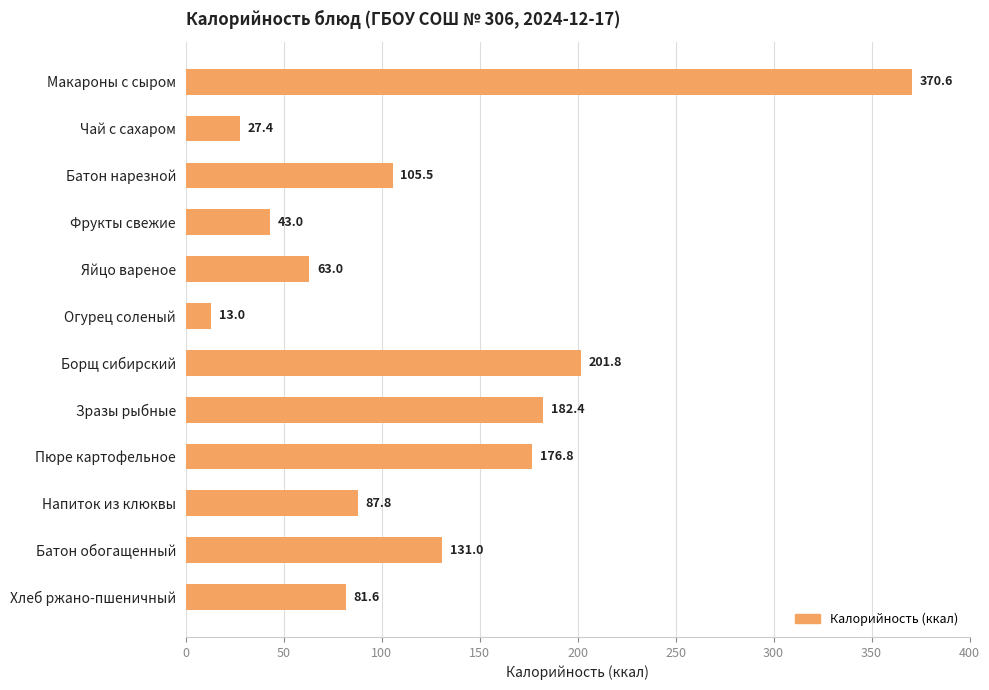

What is the label of the 5th bar from the bottom?

Зразы рыбные